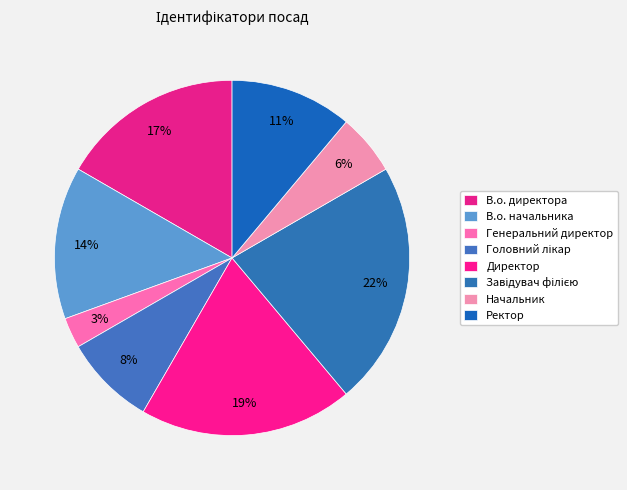

What percentage is the В.о. начальника slice, to the nearest percent?

14%